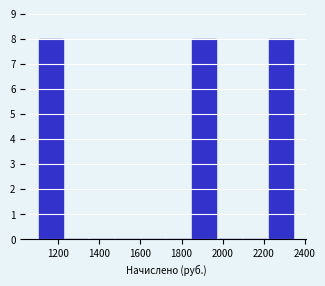

Reading left to right, list every bar in this chart as the range it spans on the x-axis followed by its height. Neither the bar edges nor the heights are printed on the chart, so give them approximately, as read against the axes.

1100 to 1220: 8
1220 to 1360: 0
1360 to 1480: 0
1480 to 1600: 0
1600 to 1720: 0
1720 to 1840: 0
1840 to 1980: 8
1980 to 2100: 0
2100 to 2220: 0
2220 to 2340: 8